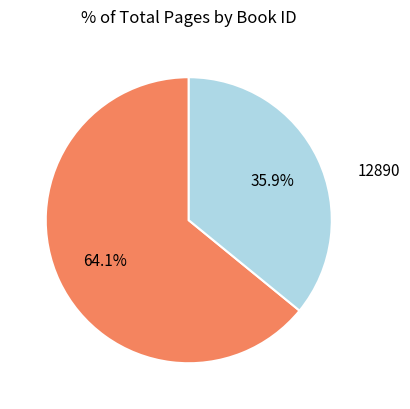

Is there a majority slice in this chart?

Yes